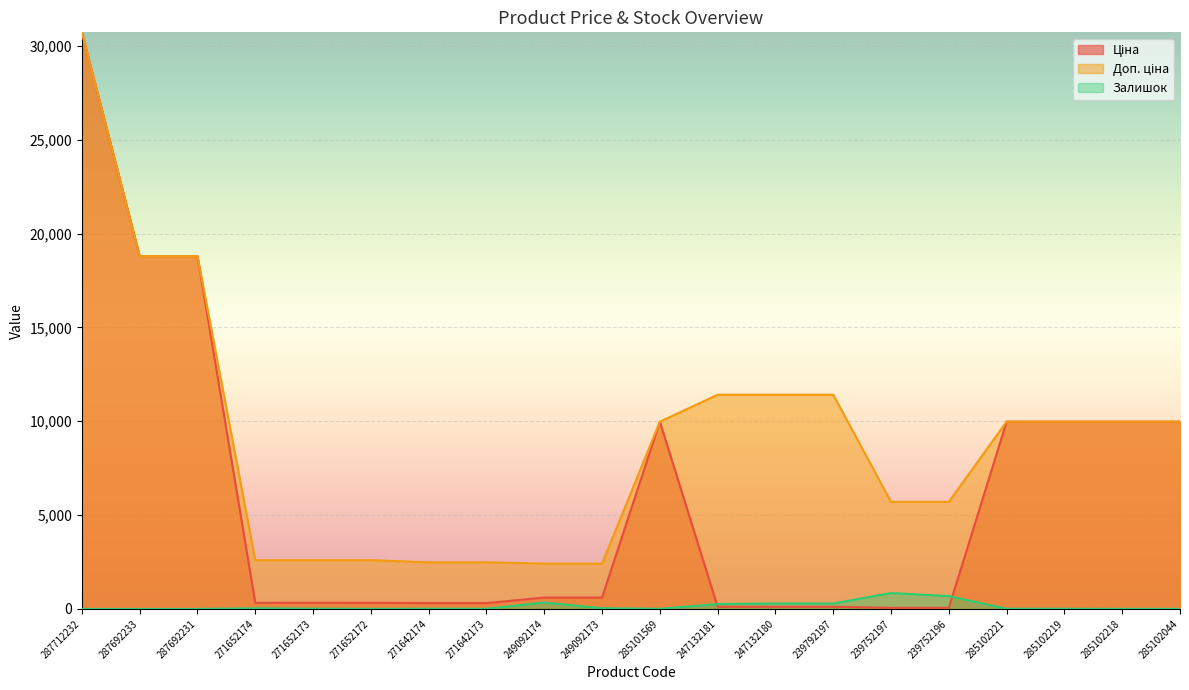

What is the value of the Ціна point at the 11th from the left?

9975.0